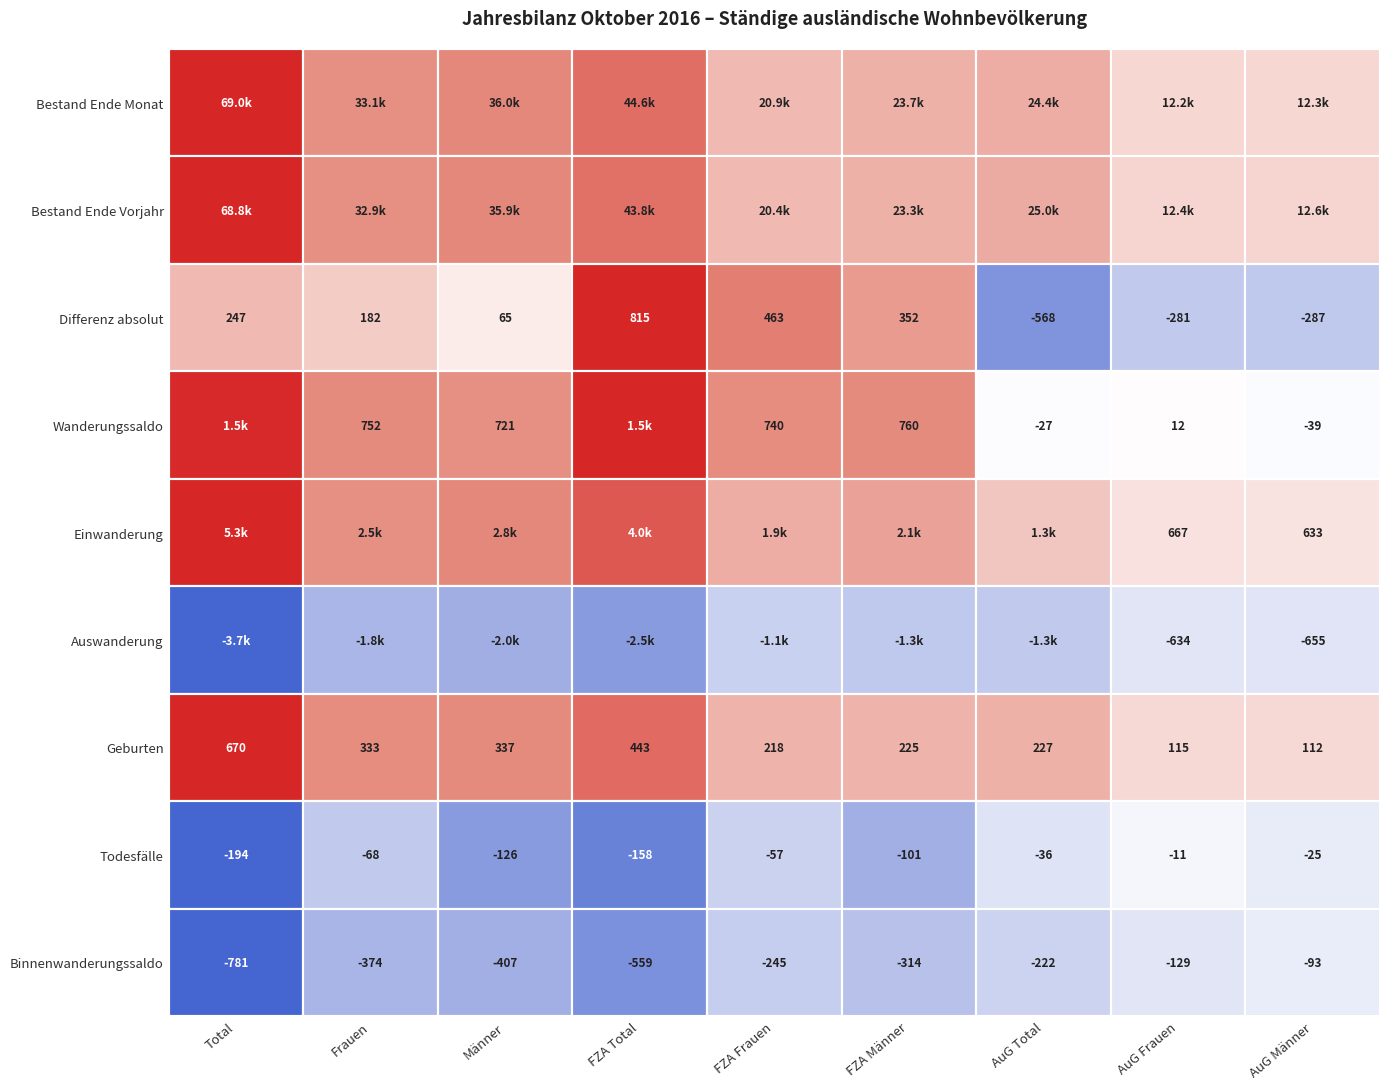

Reading left to right, transcribe all the data shown in this chart.

Bestand Ende Monat: 69026	33059	35967	44582	20892	23690	24444	12167	12277
Bestand Ende Vorjahr: 68779	32877	35902	43767	20429	23338	25012	12448	12564
Differenz absolut: 247	182	65	815	463	352	-568	-281	-287
Wanderungssaldo: 1473	752	721	1500	740	760	-27	12	-39
Einwanderung: 5298	2548	2750	3998	1881	2117	1300	667	633
Auswanderung: -3739	-1760	-1979	-2450	-1126	-1324	-1289	-634	-655
Geburten: 670	333	337	443	218	225	227	115	112
Todesfälle: -194	-68	-126	-158	-57	-101	-36	-11	-25
Binnenwanderungssaldo: -781	-374	-407	-559	-245	-314	-222	-129	-93